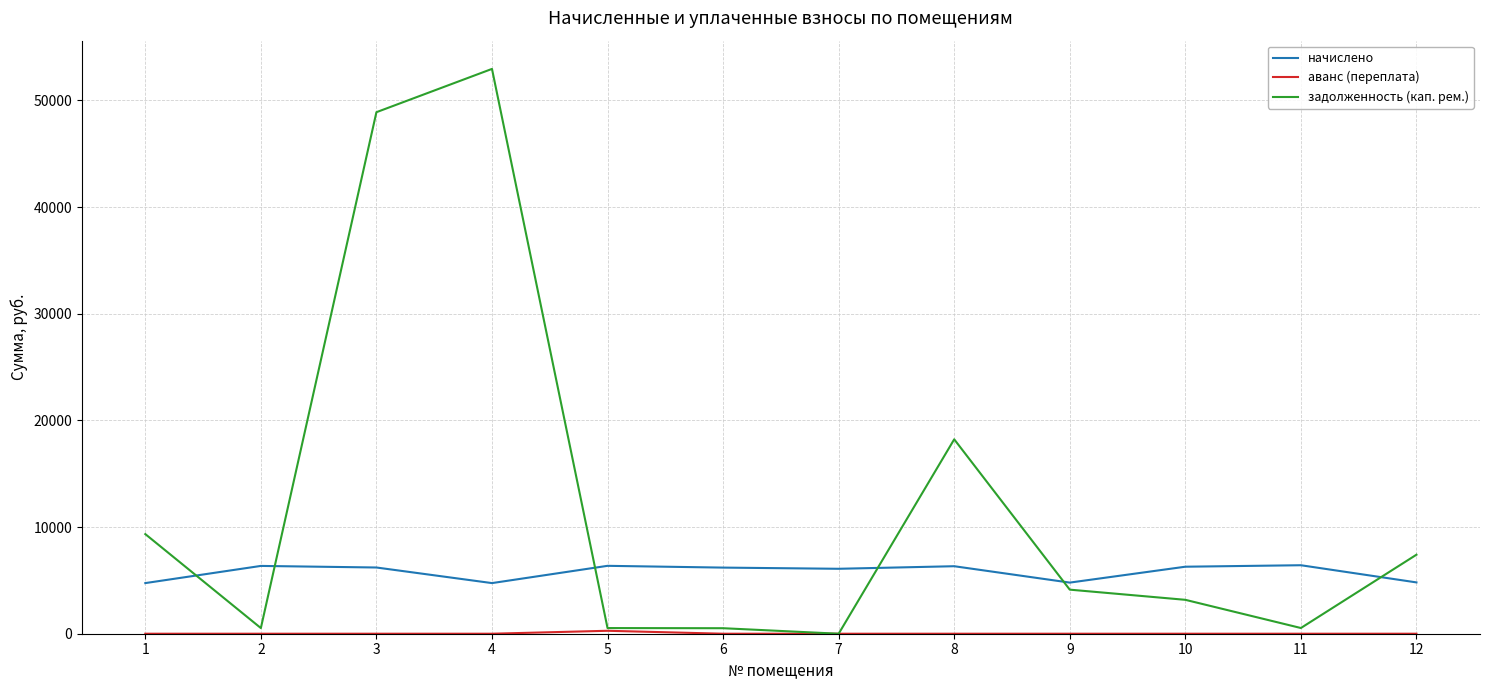

Which series has the largest range (max minus min)?

задолженность (кап. рем.)